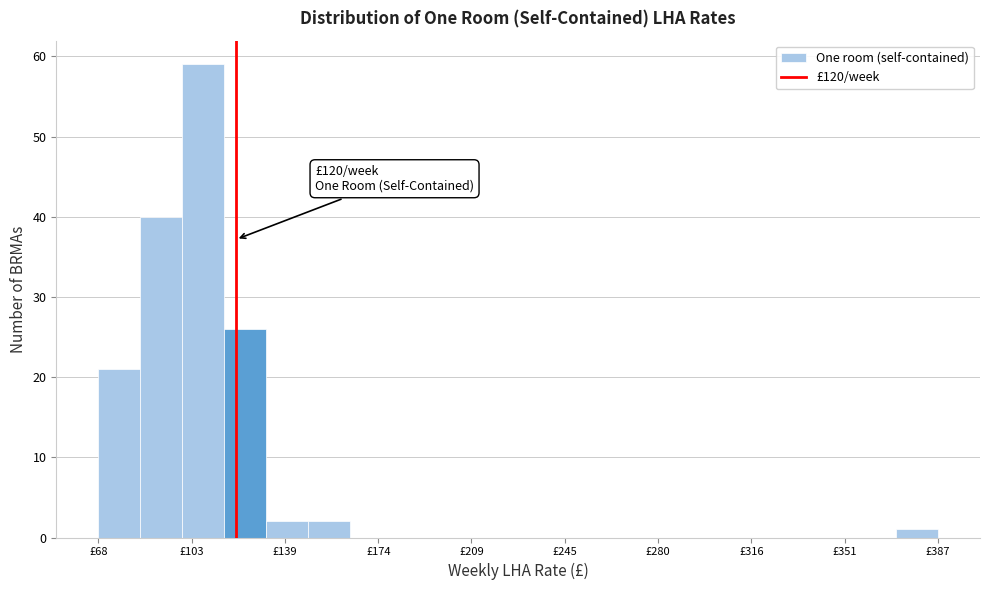

Read against the x-axis, roughly where is the centre of the tallest bar?

110